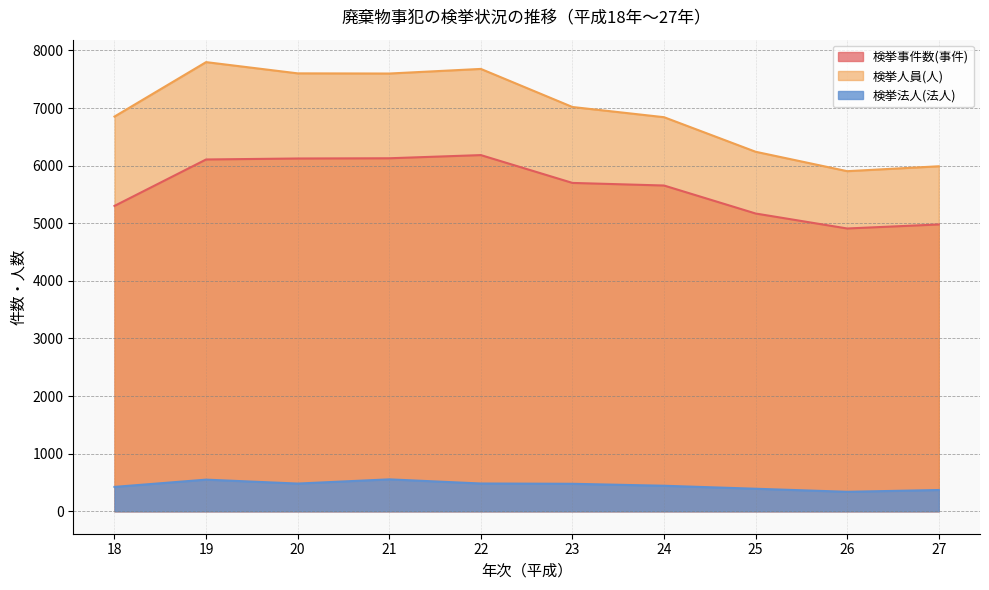

Read the 検挙法人(法人) value at 22.

482